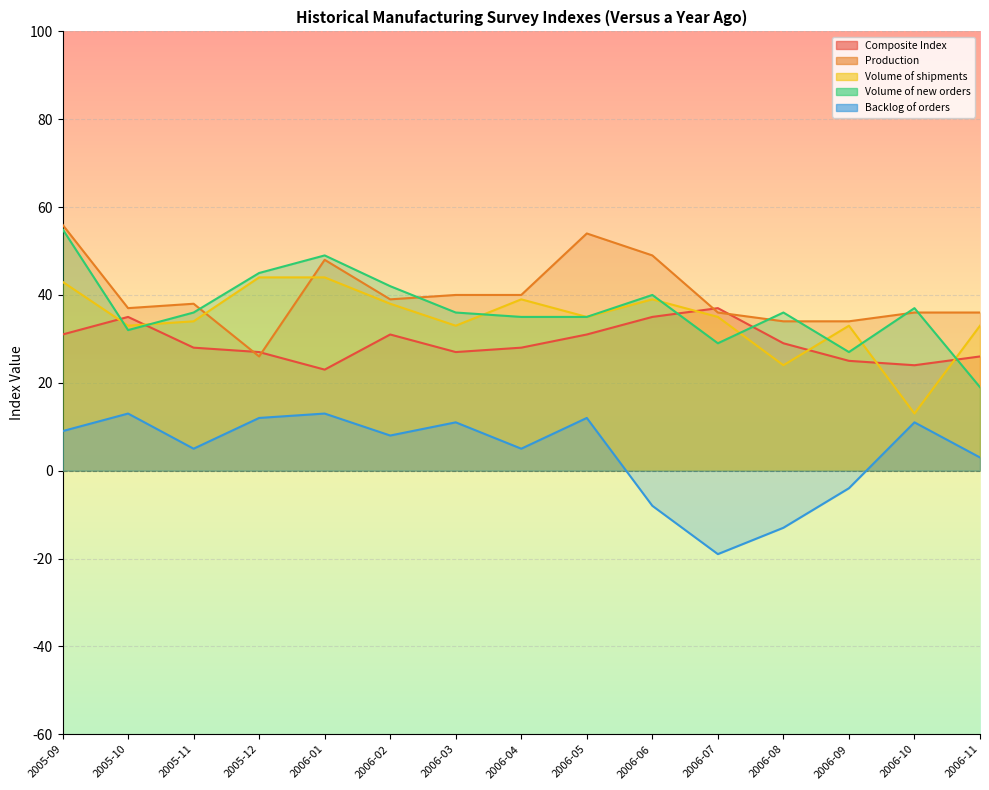

True or false: Production has a value of 54 at 2006-05.

True